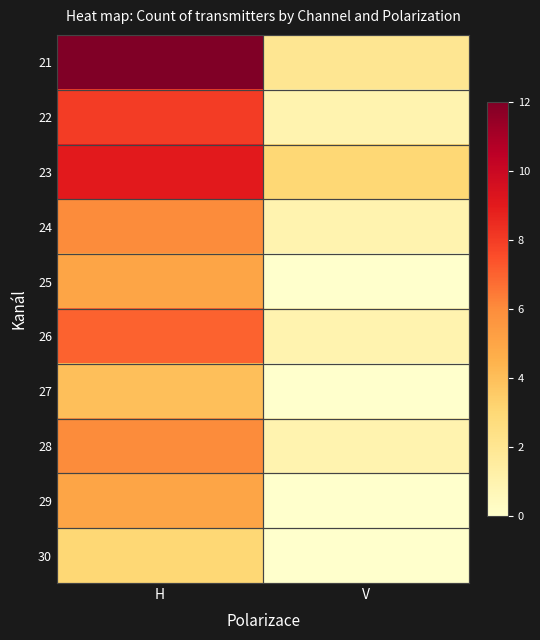

Rank the series at V from highest to lowest value.

23, 21, 22, 24, 26, 28, 25, 27, 29, 30